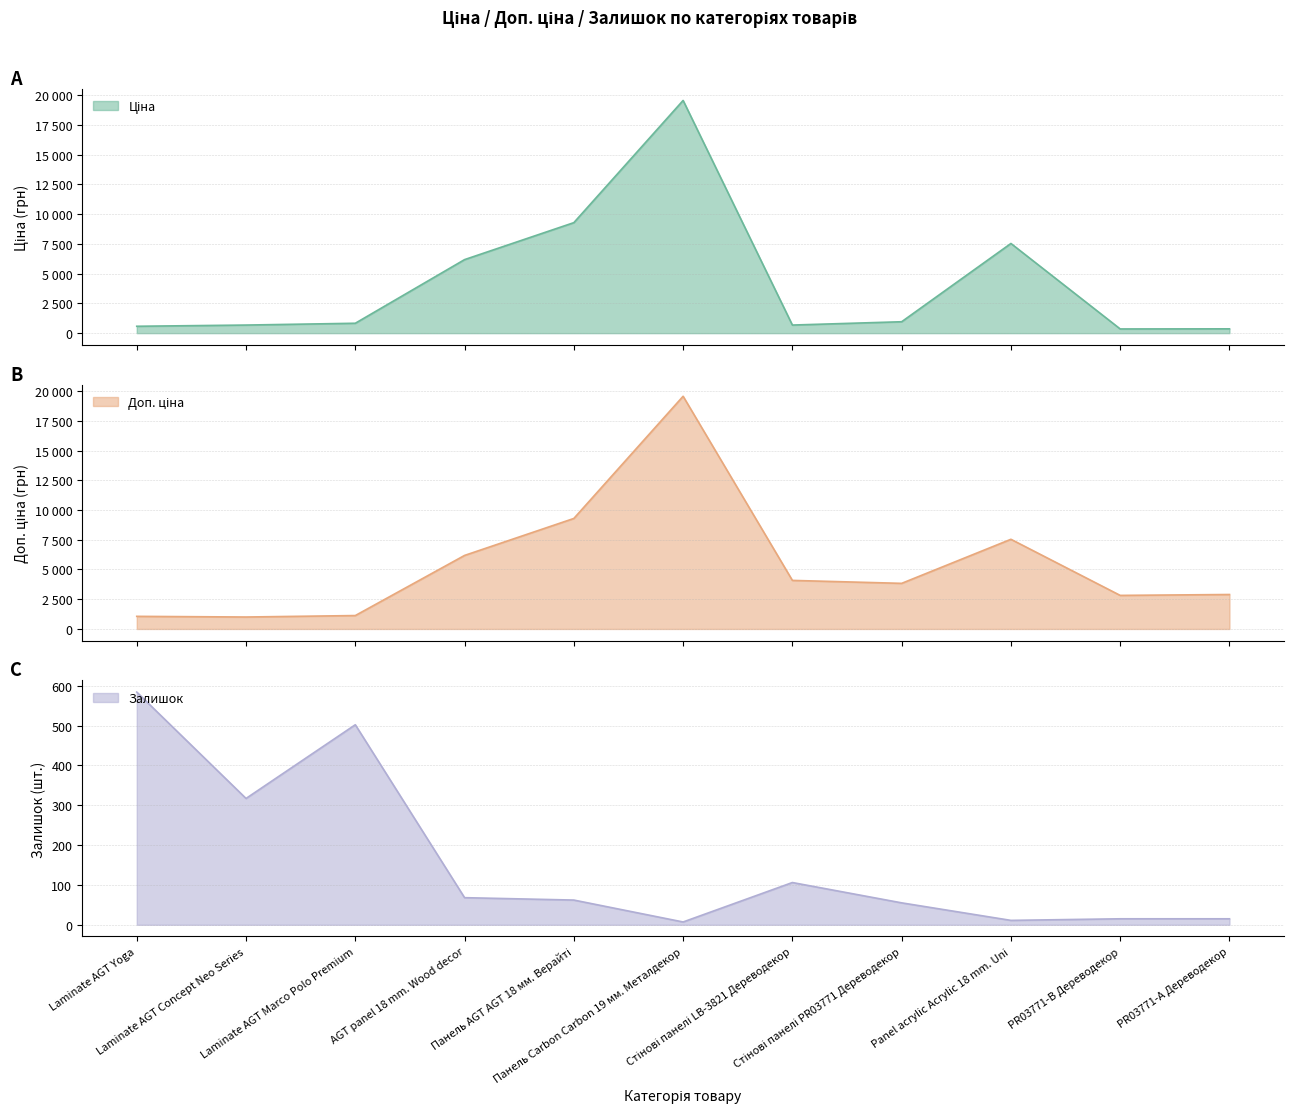

What are all the series names shown in the legend?

Ціна, Доп. ціна, Залишок